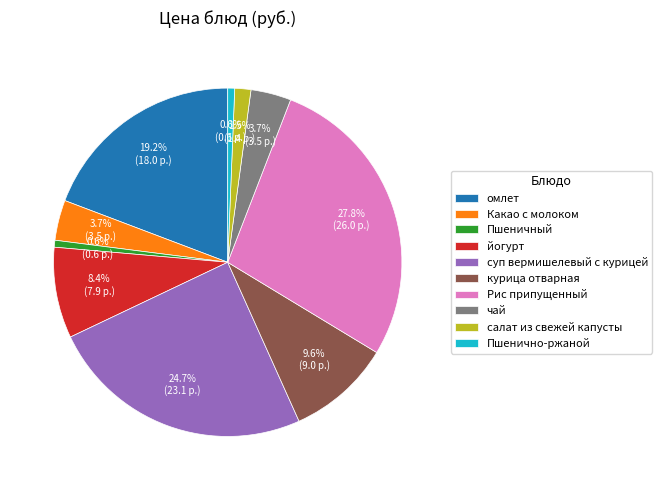

To the nearest percent, what is the difference between the largest and smallest slice percentages?

27%